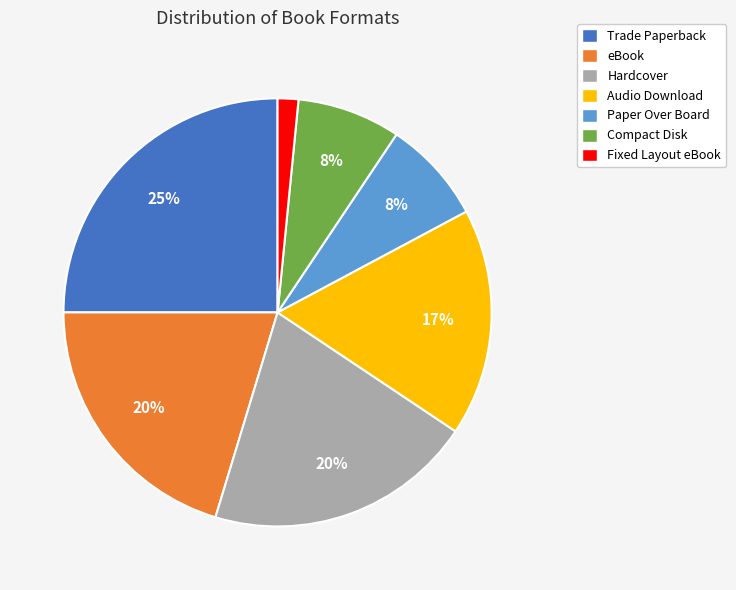

Is the sum of Fixed Layout eBook and Audio Download greater than half?

No